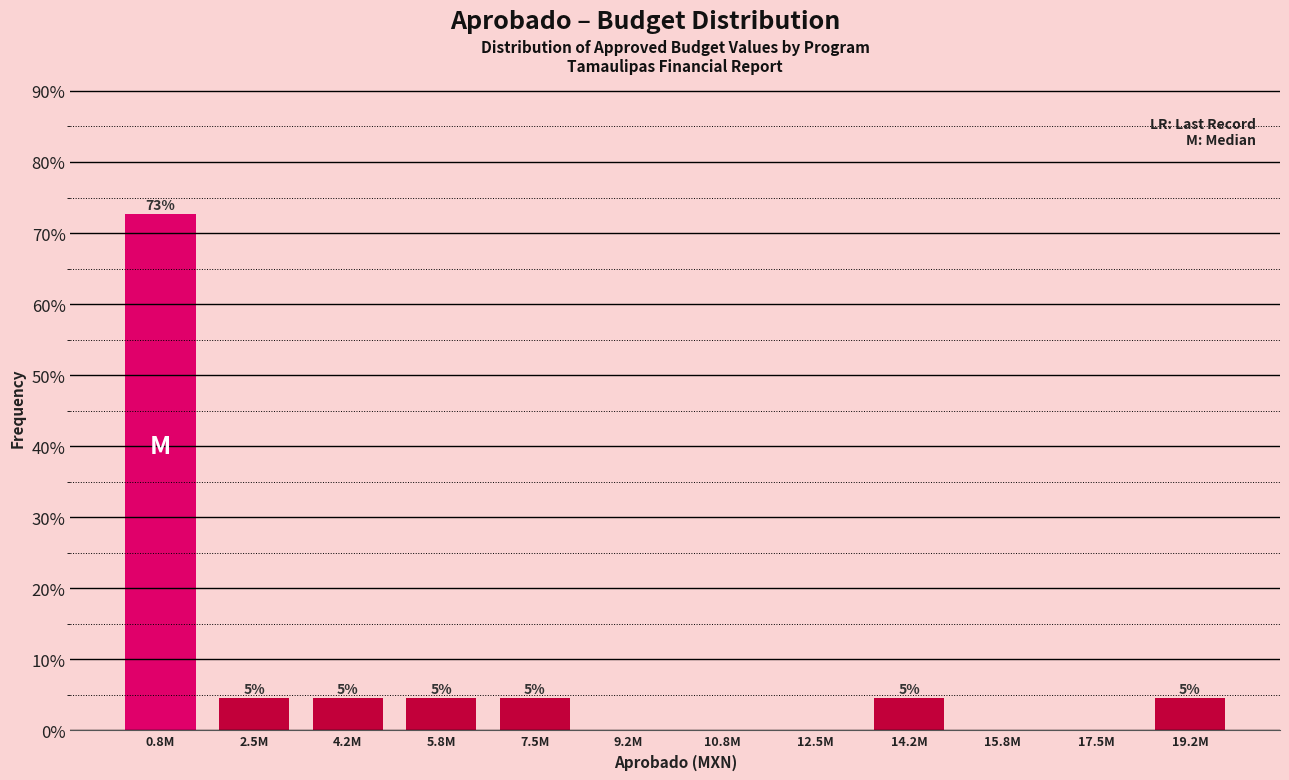

Are the bars horizontal?

No